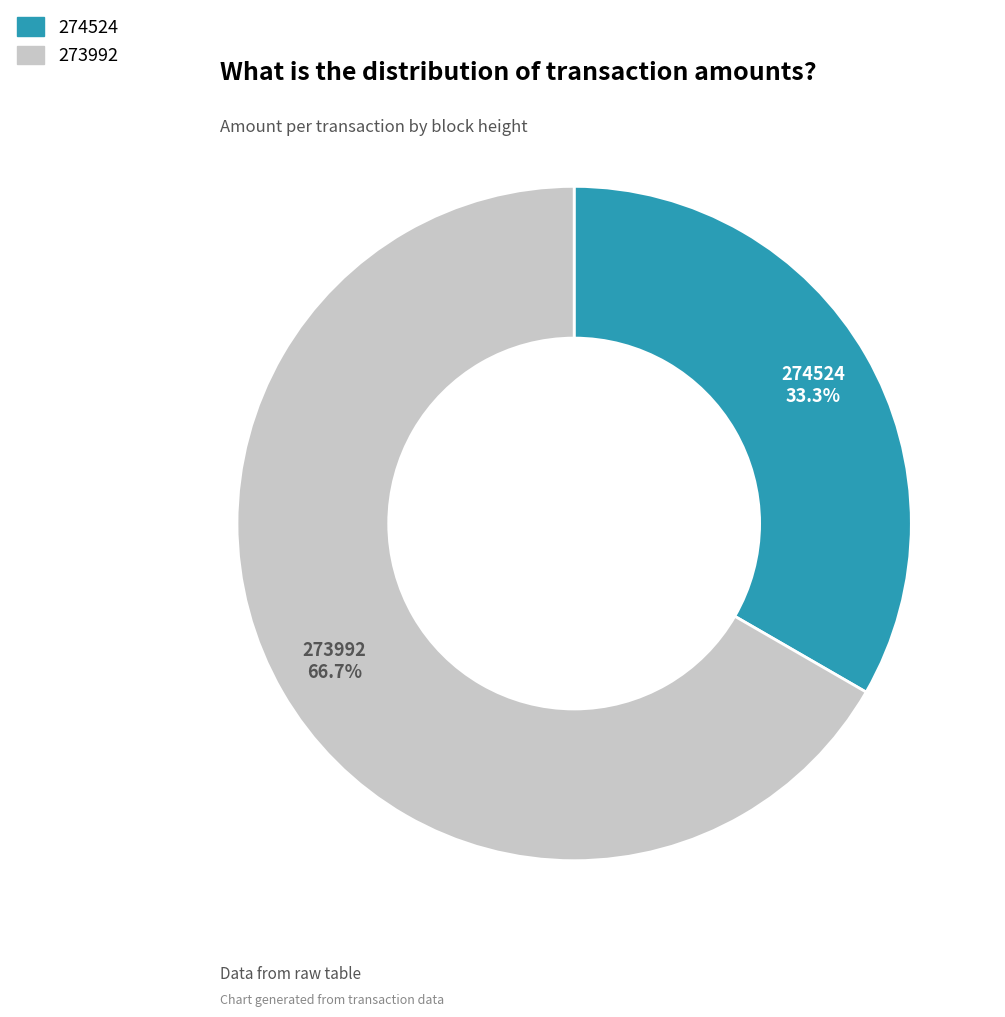

Count the number of slices in the pie.

2